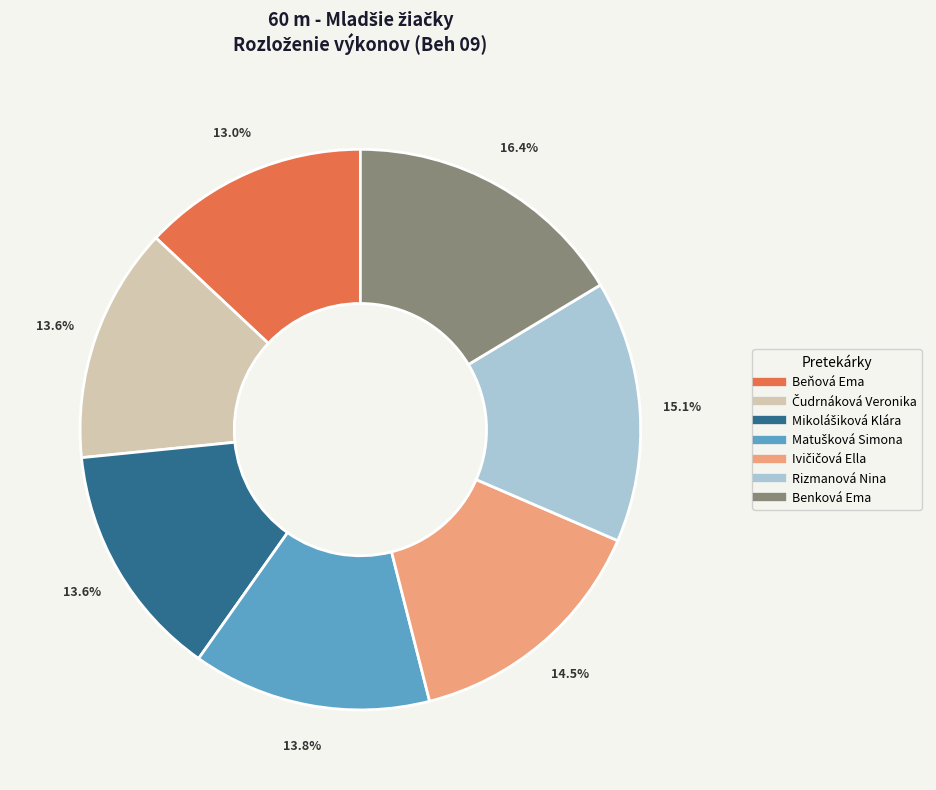

How many slices are in this pie chart?

7